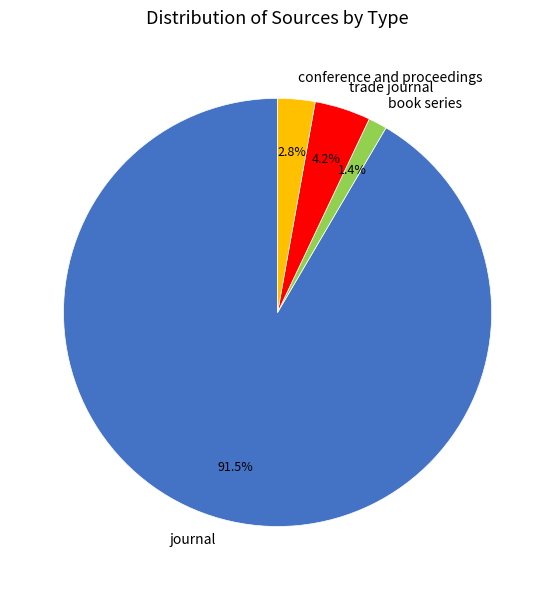

What is the smallest slice in the pie chart?

book series